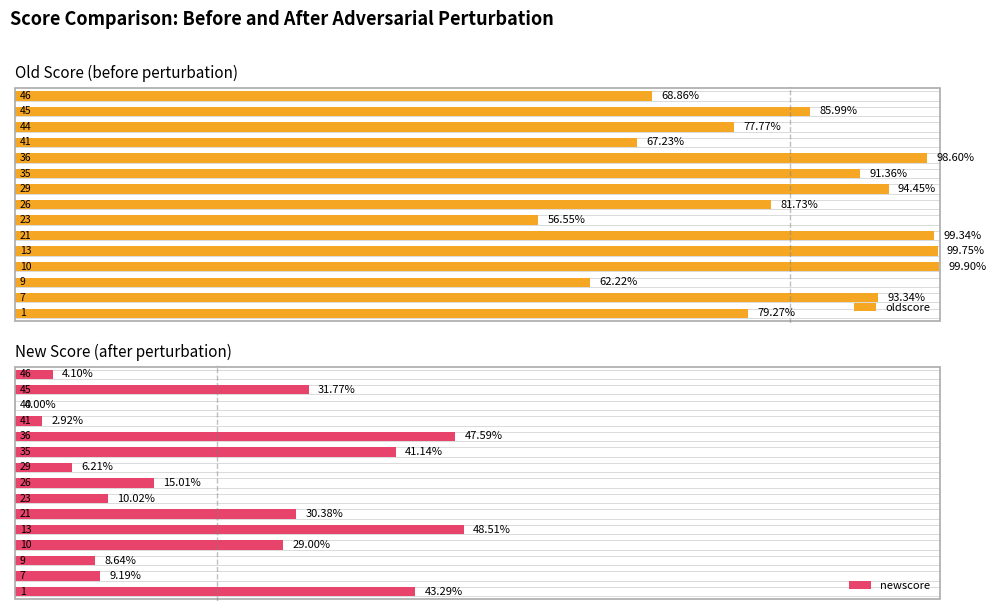

How many groups of bars are there?

15